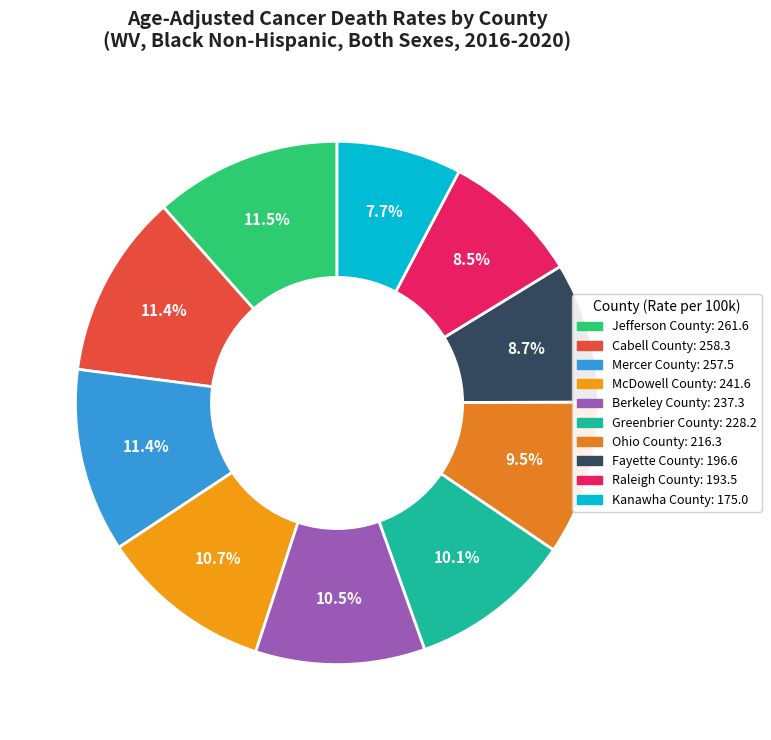

What portion of the pie excludes McDowell County?

89.3%